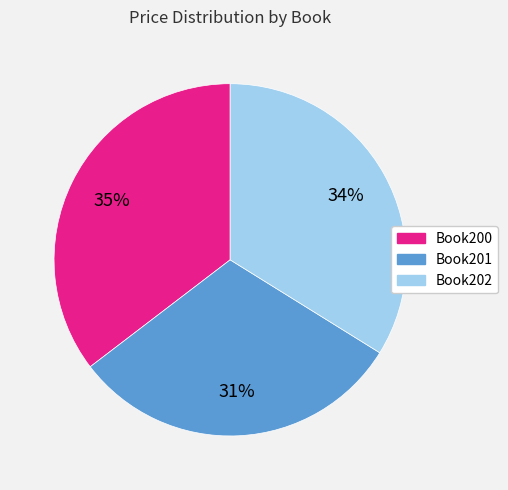

What is the smallest slice in the pie chart?

Book201